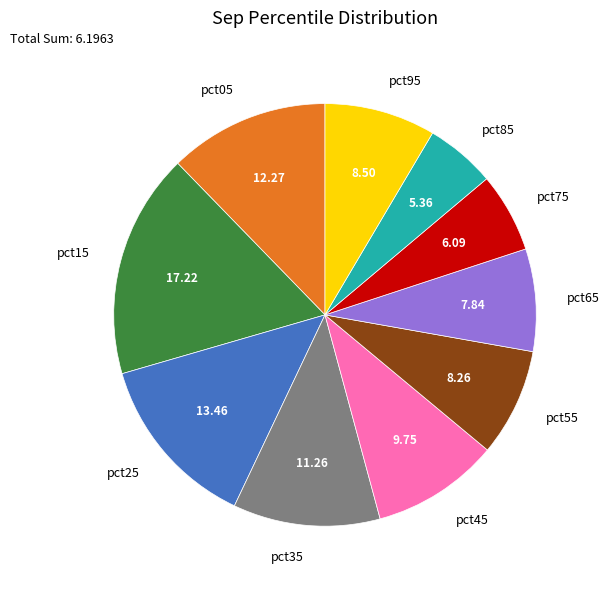

Is the sum of pct45 and pct95 greater than half?

No